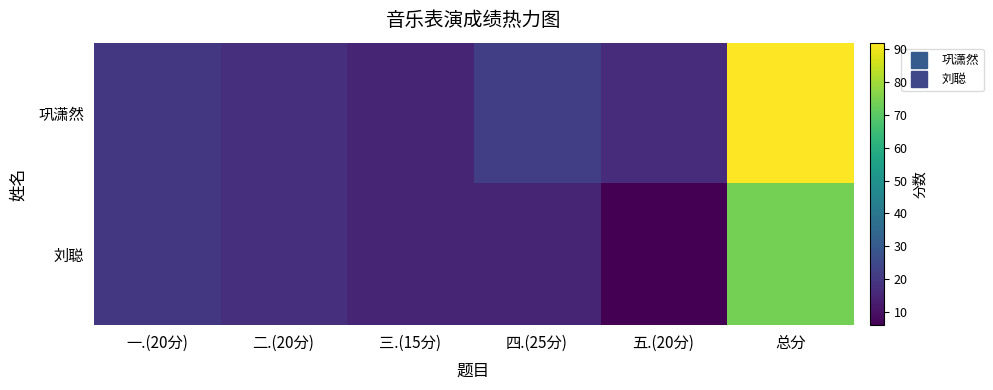

Which series has the largest range (max minus min)?

巩潇然